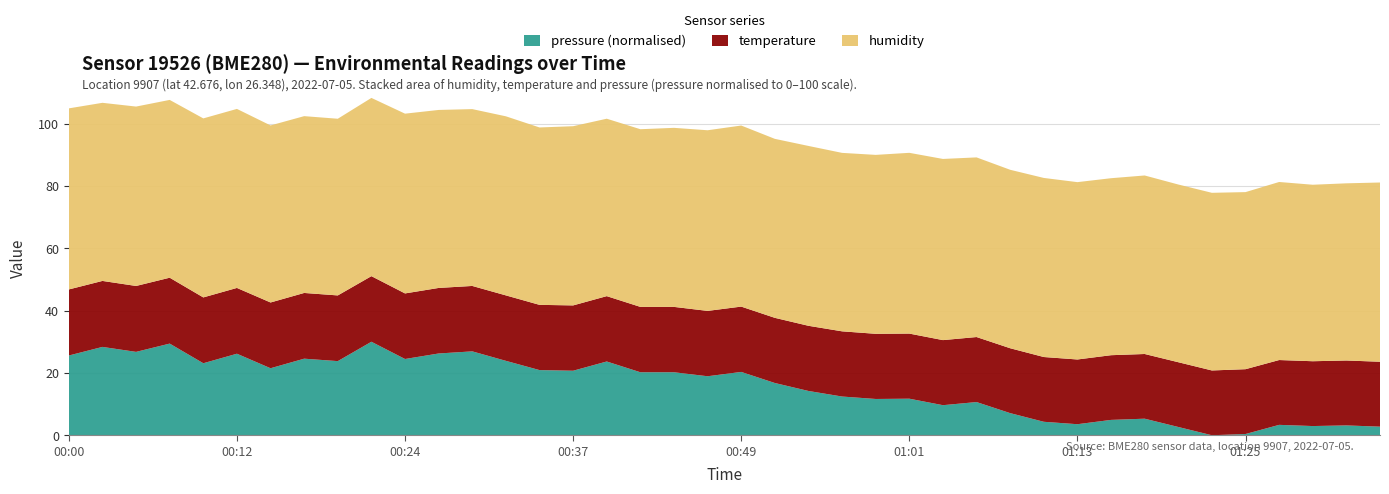

What is the maximum value for pressure (normalised)?

30.0